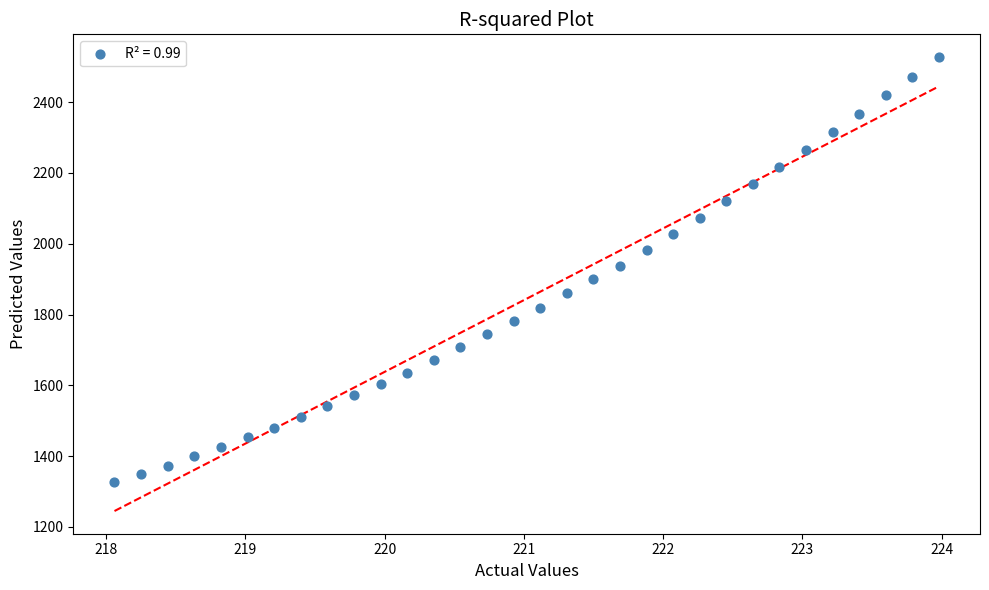

What is the range of X values (max minus min)?

5.9